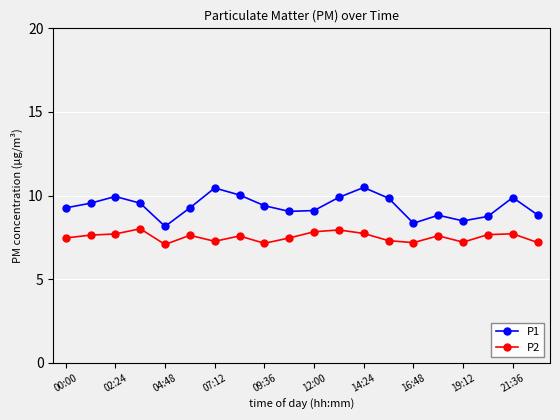

What is the sum of all P1 values?

187.0